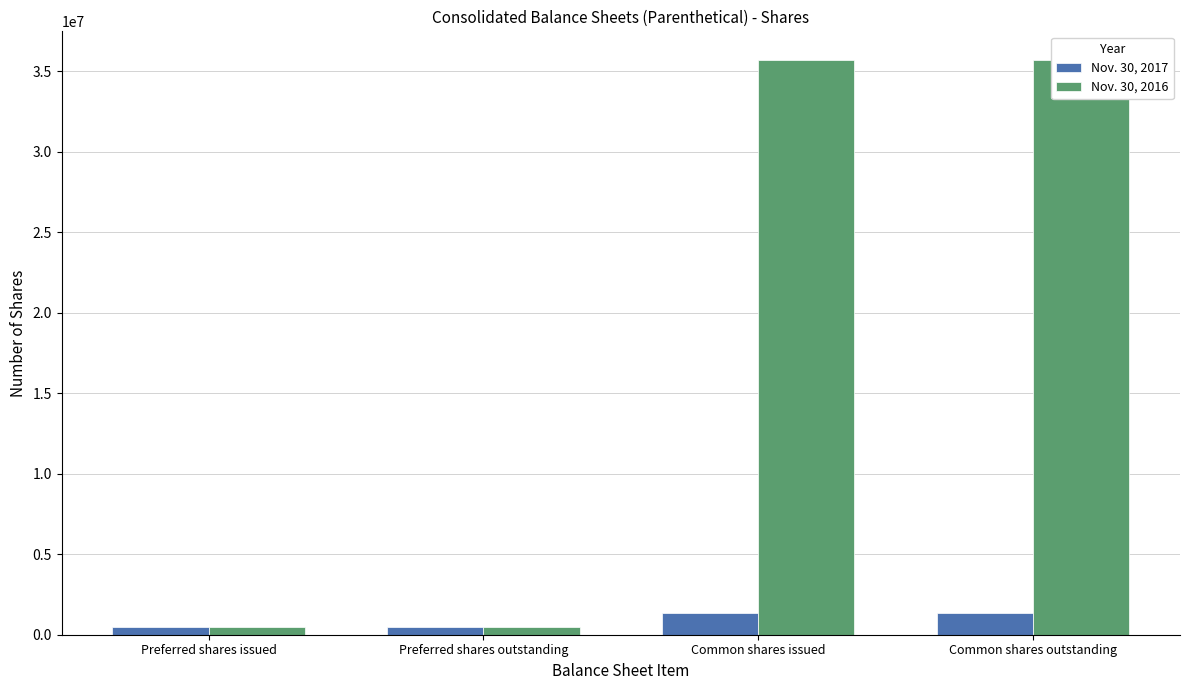

Where is Nov. 30, 2017 nearest to the value 934612?

Preferred shares issued